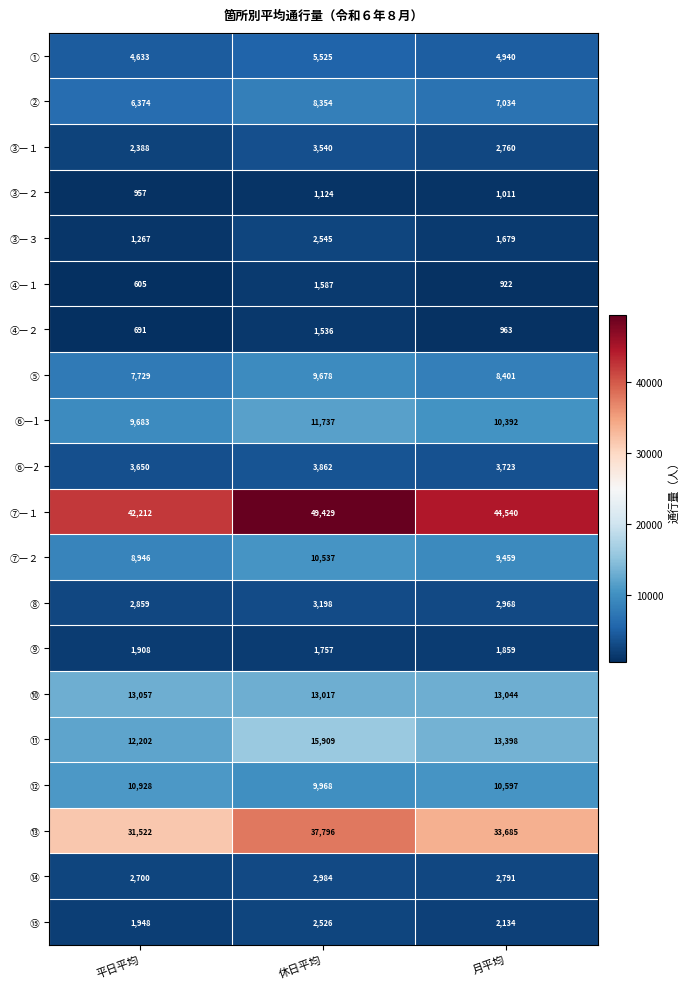

How many categories are shown in the chart?

3